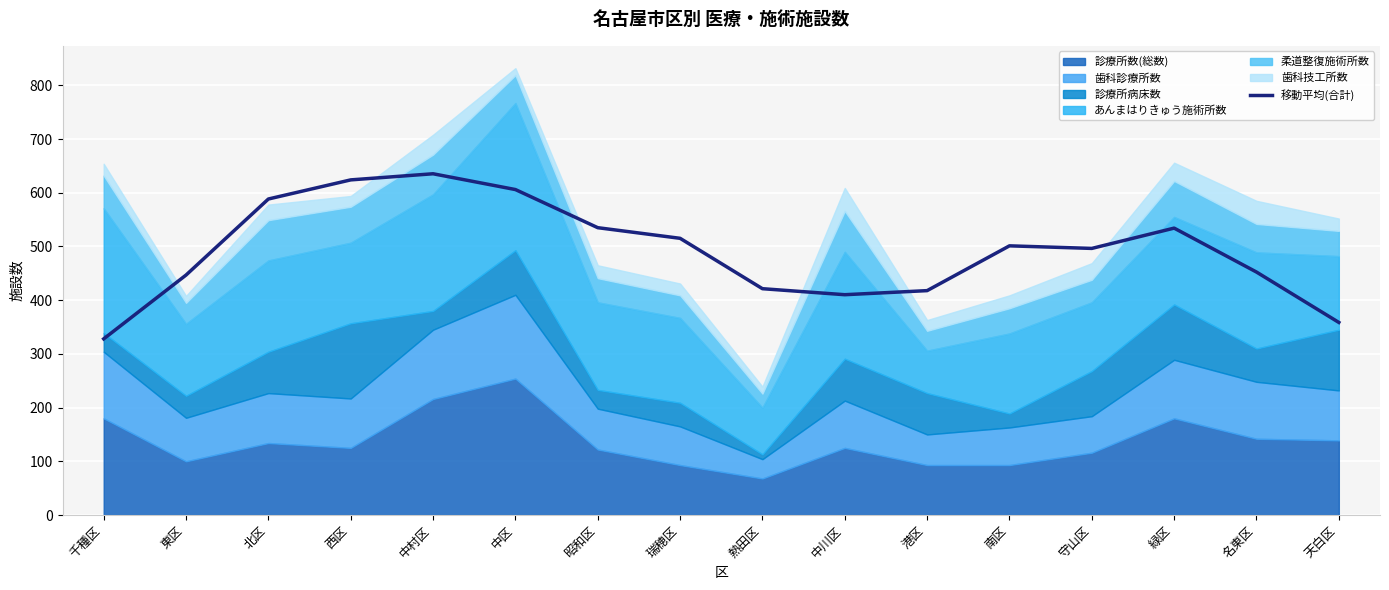

Which category has the lowest value in the 移動平均(合計) series?

千種区